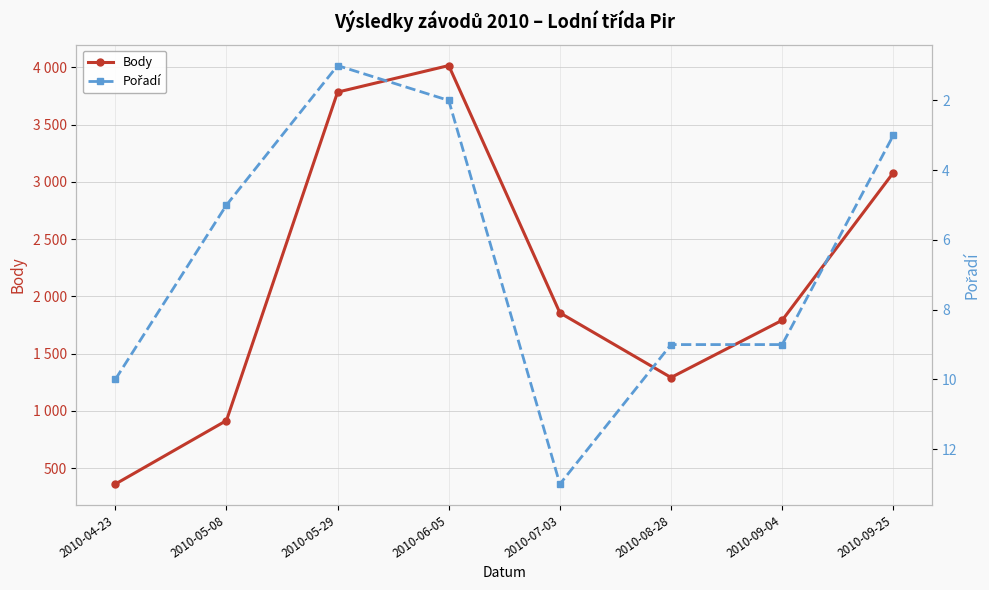

At which category does Pořadí reach its first local peak?

2010-07-03